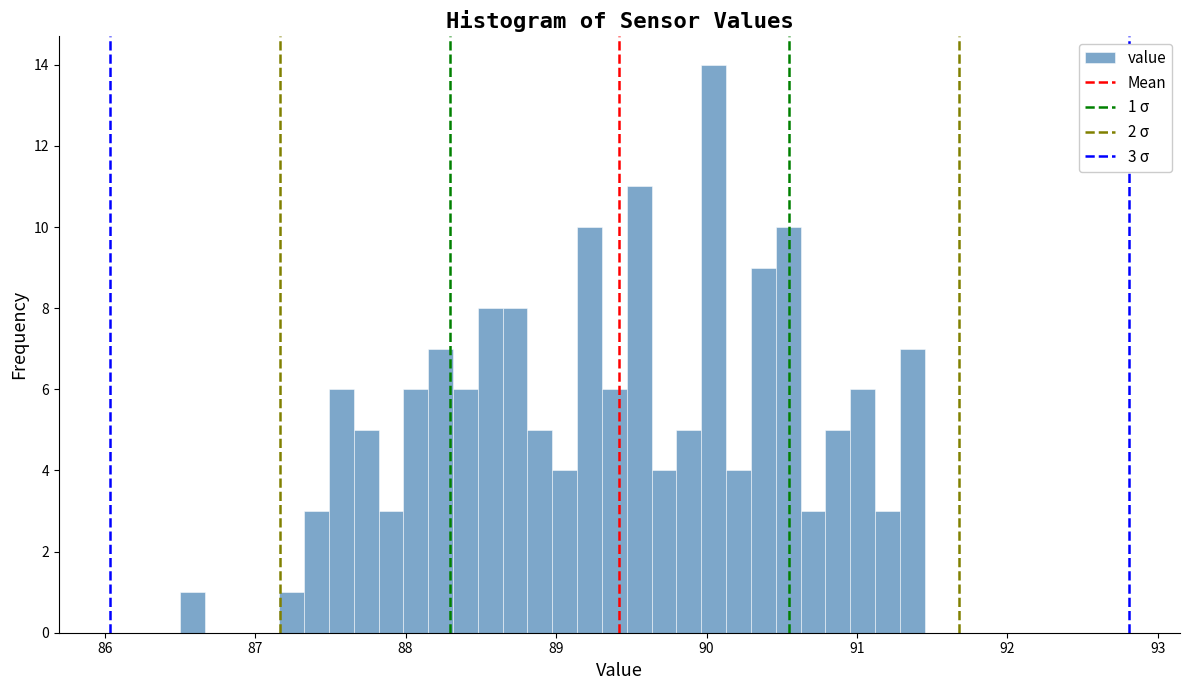

Read against the x-axis, roughly where is the centre of the tallest bar?

90.0